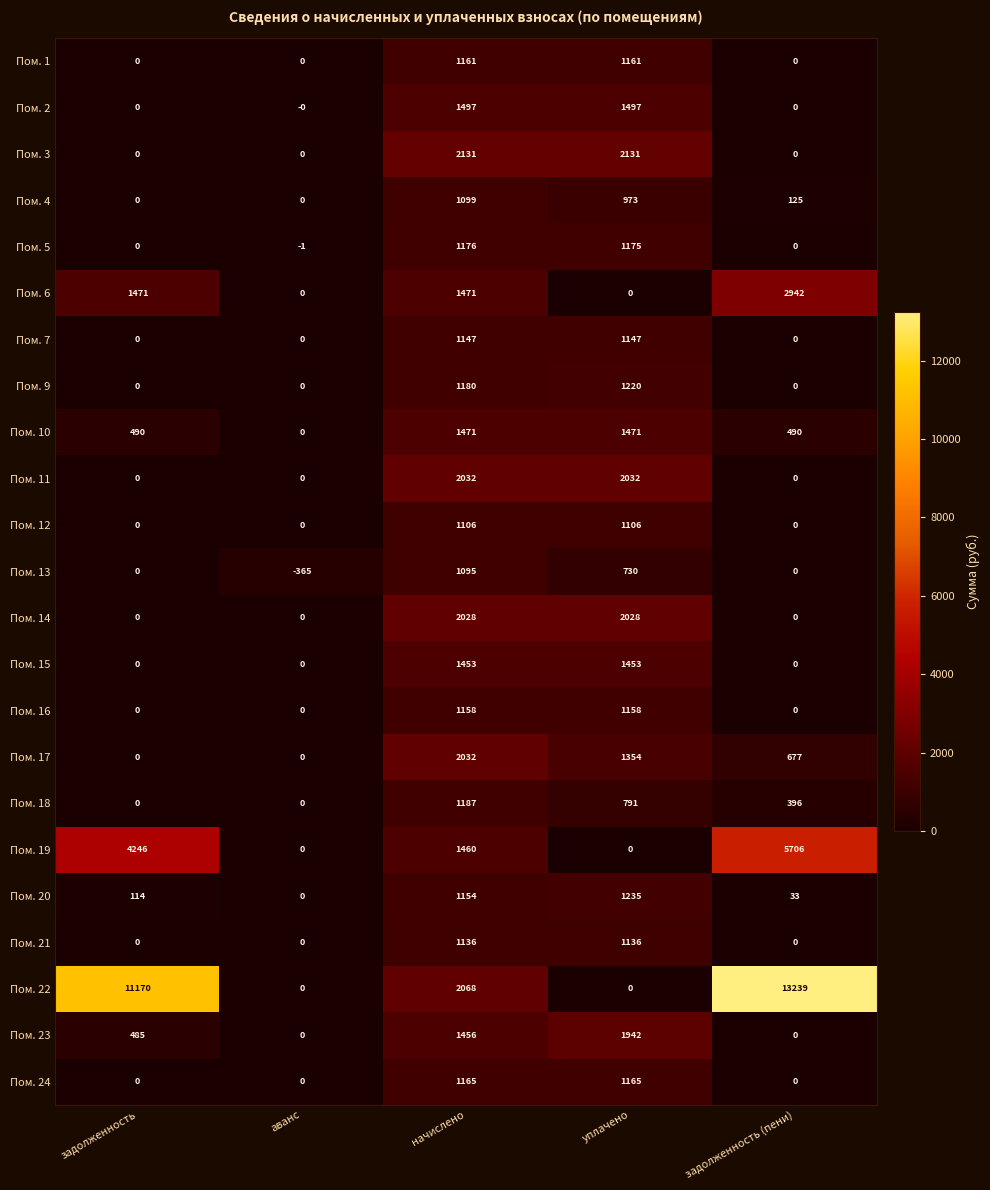

What is the difference between the highest and lowest values at аванс?

365